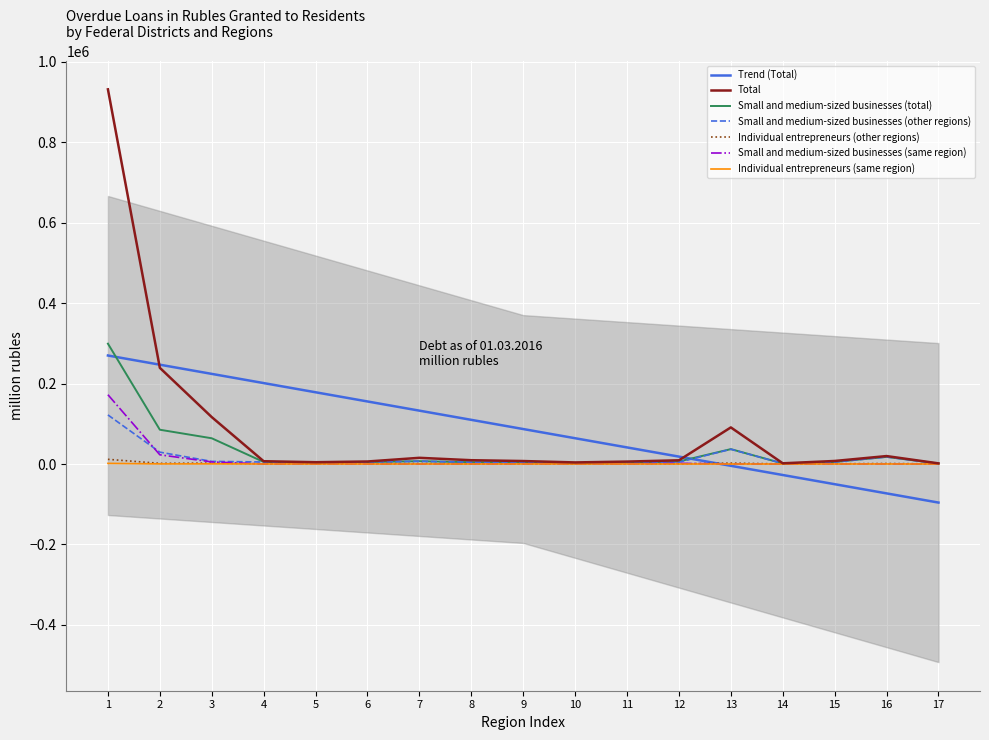

Reading left to right, what are all the values shown in this chart?

Total: 931506	239133	116620	6915	4498	6254	15395	9439	7385	3942	6056	9220	90989	1760	7556	19750	1599
Small and medium-sized businesses (other regions): 121996	29475	6494	5012	3420	4827	6913	4387	3954	1515	2220	4581	36727	1353	4764	17503	1115
Individual entrepreneurs (other regions): 11652	1663	2286	616	593	690	1205	278	509	292	612	427	2278	191	588	1268	254
Small and medium-sized businesses (total): 299169	85224	63982	5103	3420	4865	7009	4530	4275	1701	2275	6296	37050	1376	5045	17739	1197
Small and medium-sized businesses (same region): 172240	22910	5157	78	0	38	0	143	321	185	25	1715	17	0	266	202	68
Individual entrepreneurs (same region): 1585	293	382	41	0	20	0	18	41	64	3	0	0	0	51	82	5